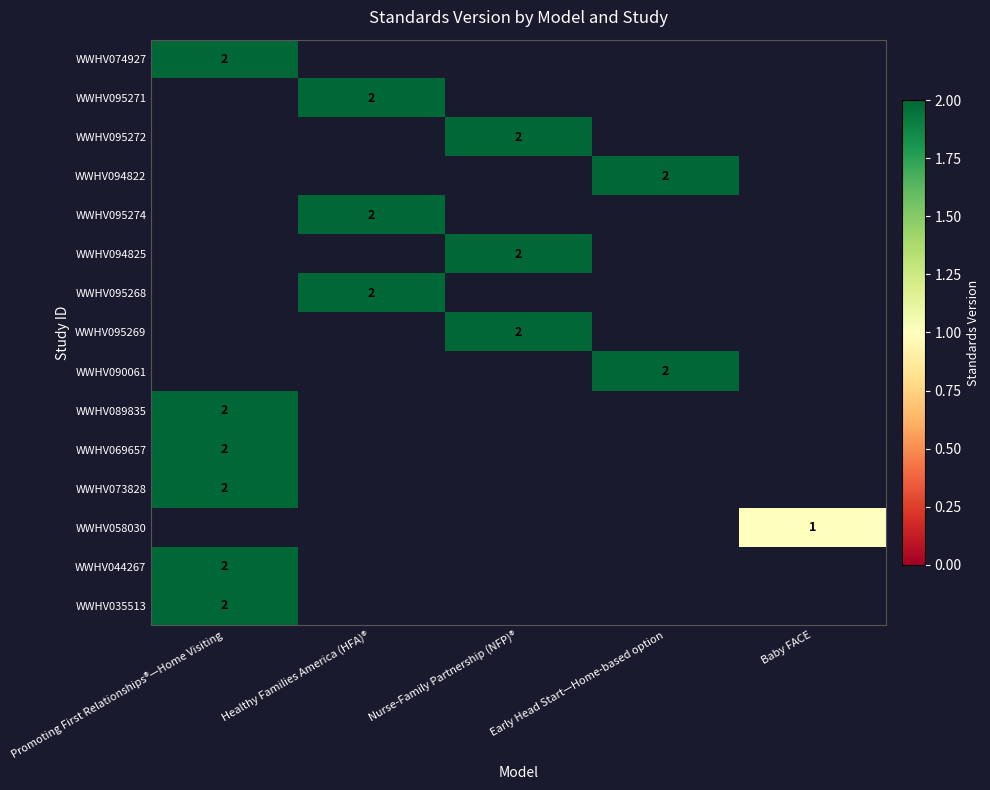

The WWHV095274 series shows 1 at Healthy Families America (HFA)®. True or false?

False